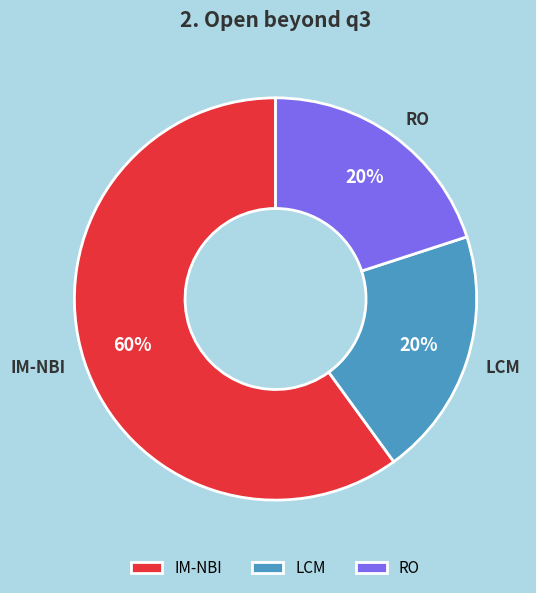

To the nearest percent, what portion does IM-NBI represent?

60%